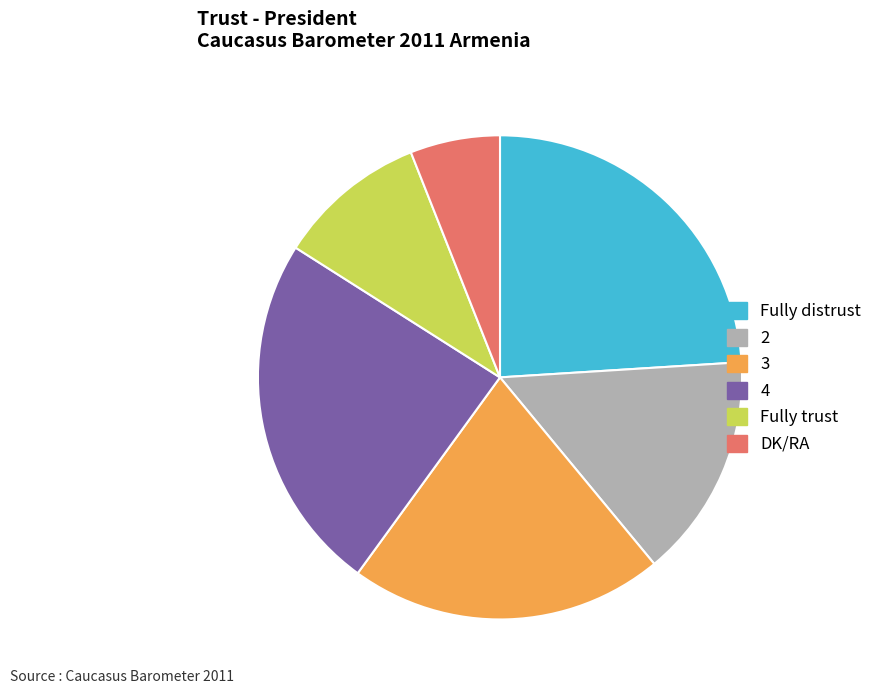

Is there a majority slice in this chart?

No